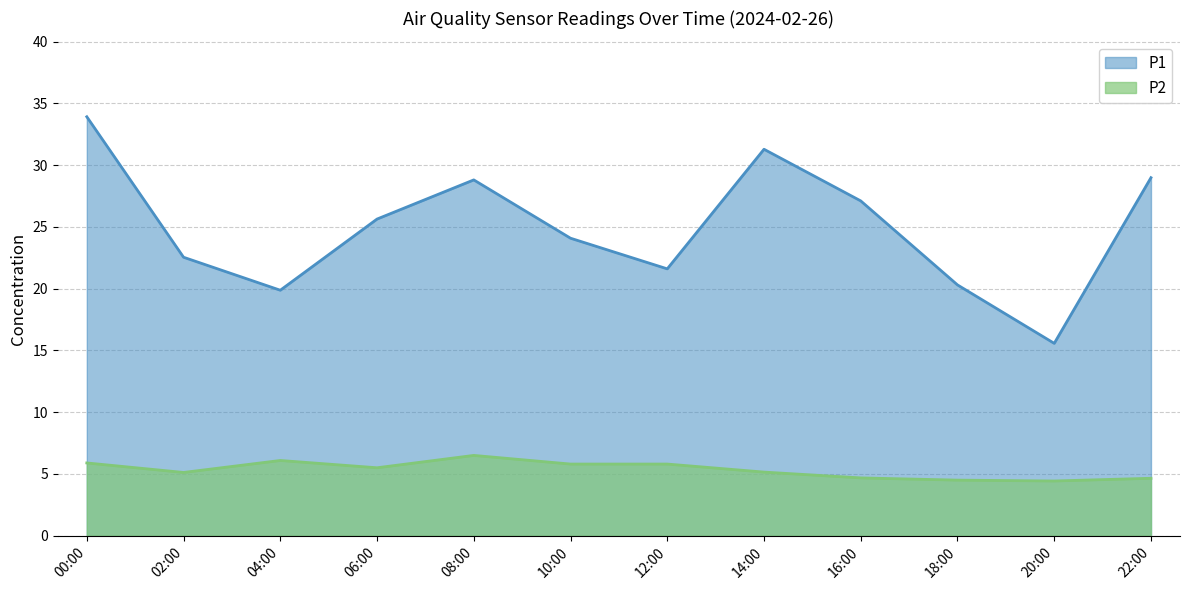

What is the sum of the P2 values at 02:00 and 22:00?

9.8